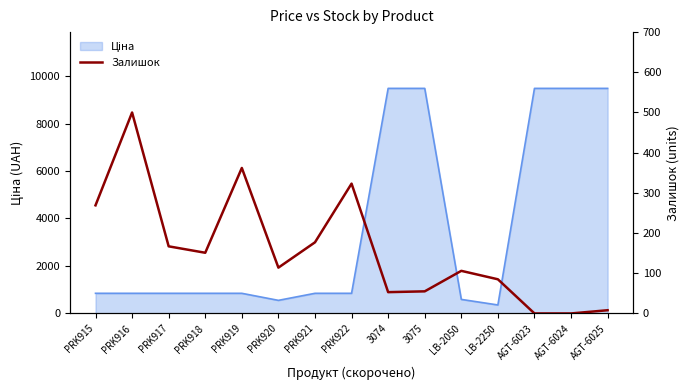

Read the value at 3075, to the nearest 50.

50